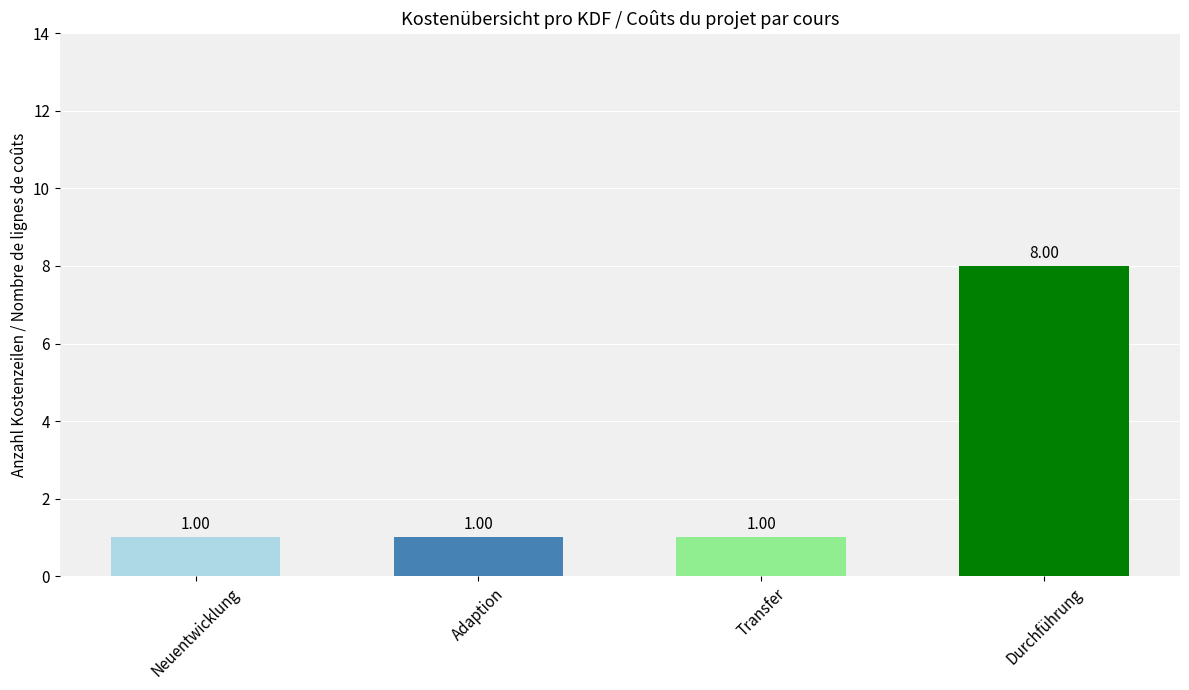

Read the value at Adaption.

1